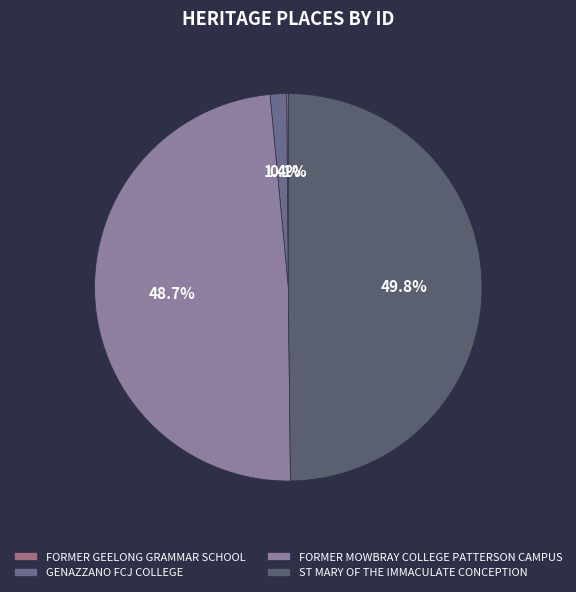

Is the sum of GENAZZANO FCJ COLLEGE and FORMER MOWBRAY COLLEGE PATTERSON CAMPUS greater than half?

Yes